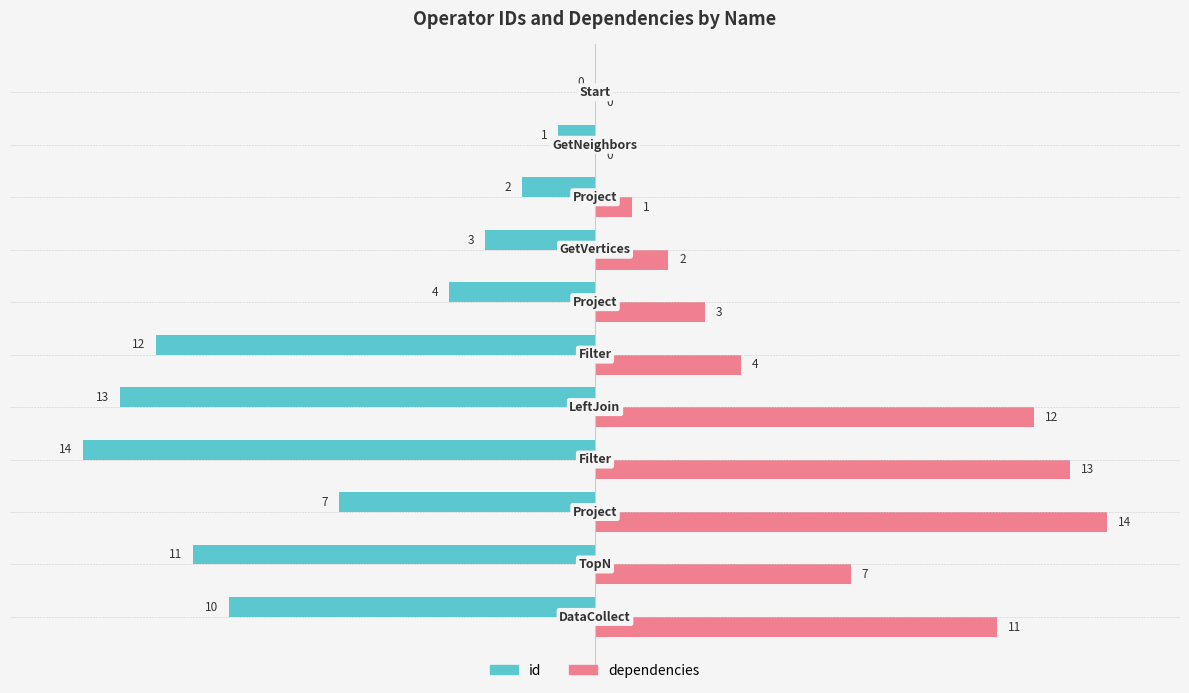

What is the maximum value for dependencies?

14